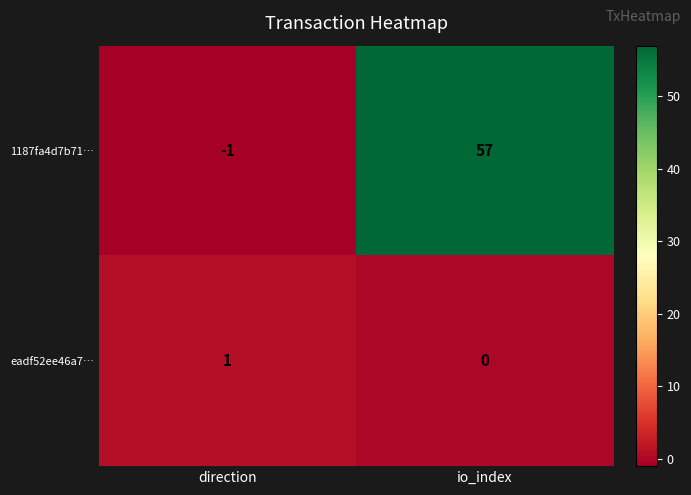

Between direction and io_index, which series saw the biggest shift?

1187fa4d7b71…